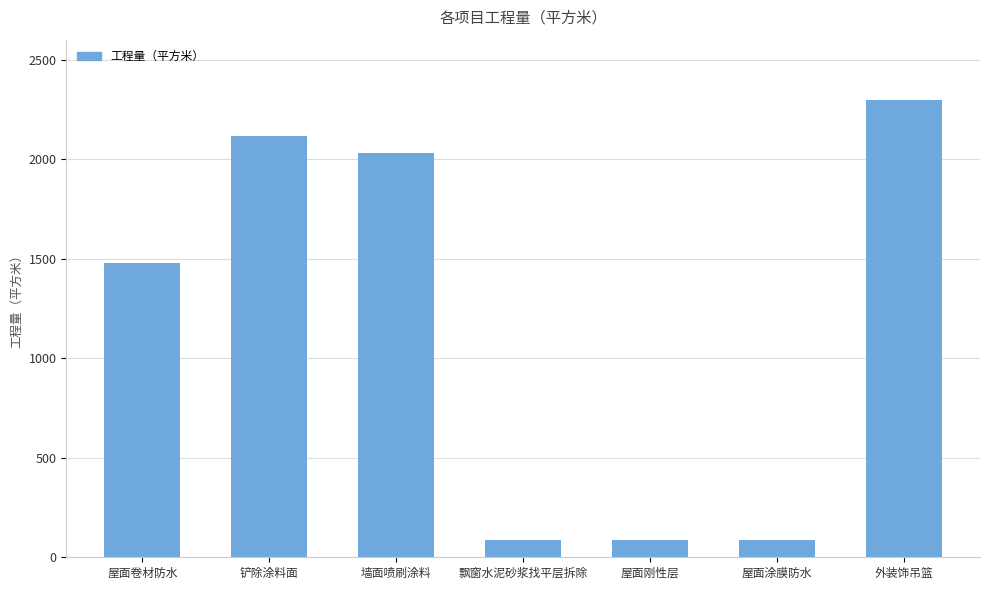

Count the number of data series in this chart.

1